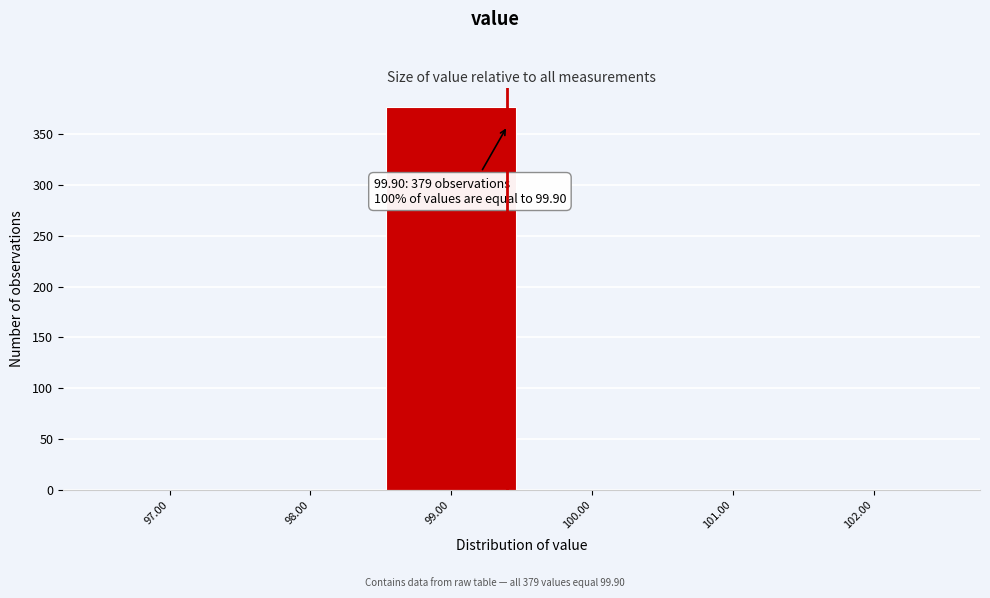

Reading left to right, list all the values displayed in this chart.

97.00=0	98.00=0	99.00=377	100.00=0	101.00=0	102.00=0